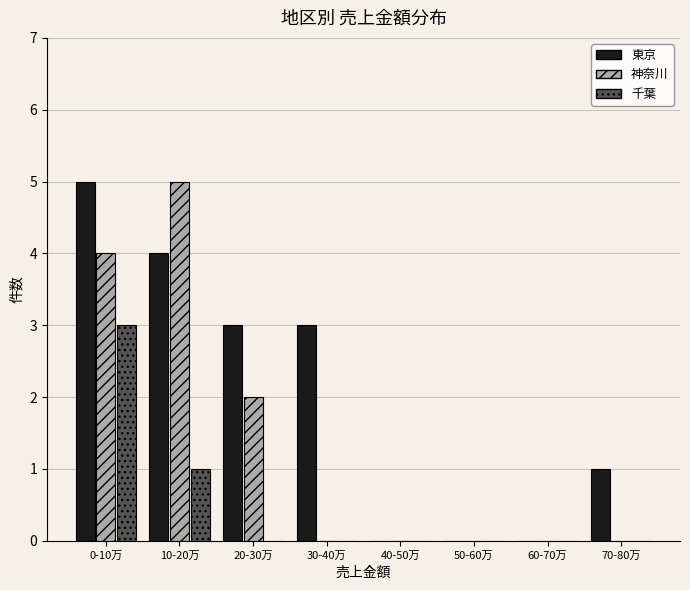

Reading right to left, transcribe all the data shown in this chart.

東京: 70-80万=1	60-70万=0	50-60万=0	40-50万=0	30-40万=3	20-30万=3	10-20万=4	0-10万=5
神奈川: 70-80万=0	60-70万=0	50-60万=0	40-50万=0	30-40万=0	20-30万=2	10-20万=5	0-10万=4
千葉: 70-80万=0	60-70万=0	50-60万=0	40-50万=0	30-40万=0	20-30万=0	10-20万=1	0-10万=3